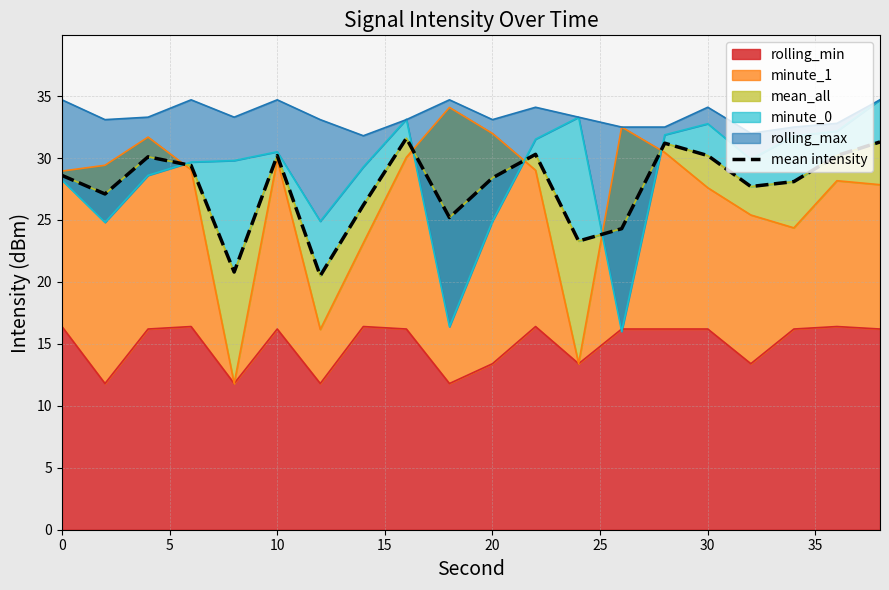

What is the minimum value for rolling_min?

11.8